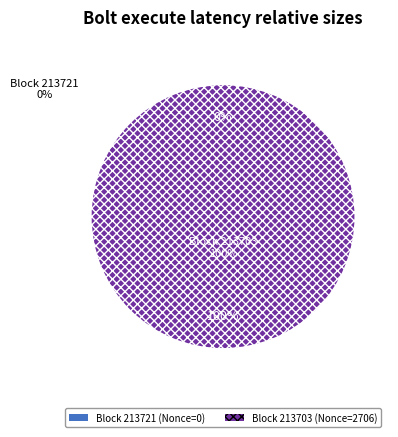

Is the sum of 213721 and 213703 greater than half?

Yes